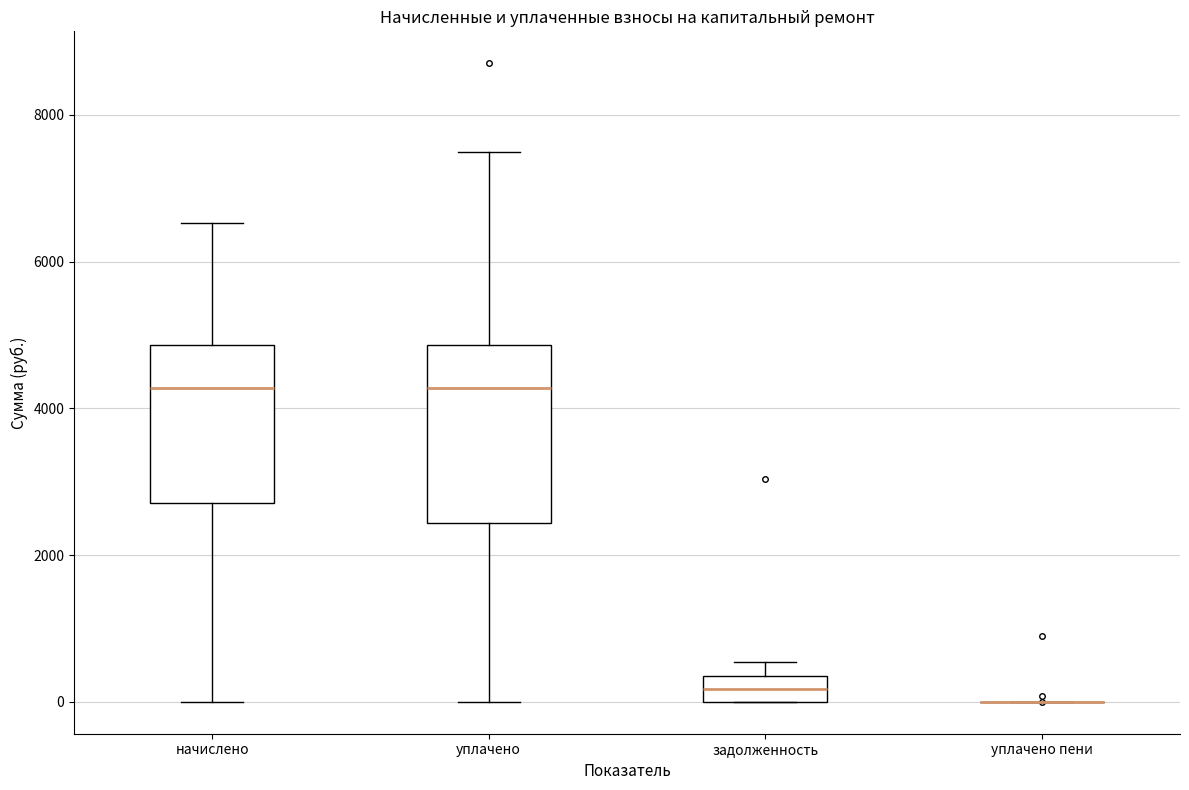

Where is the lower edge of the box for уплачено on the y-axis? The values are not printed on the chart, so give them approximately, as read against the axis.

2400